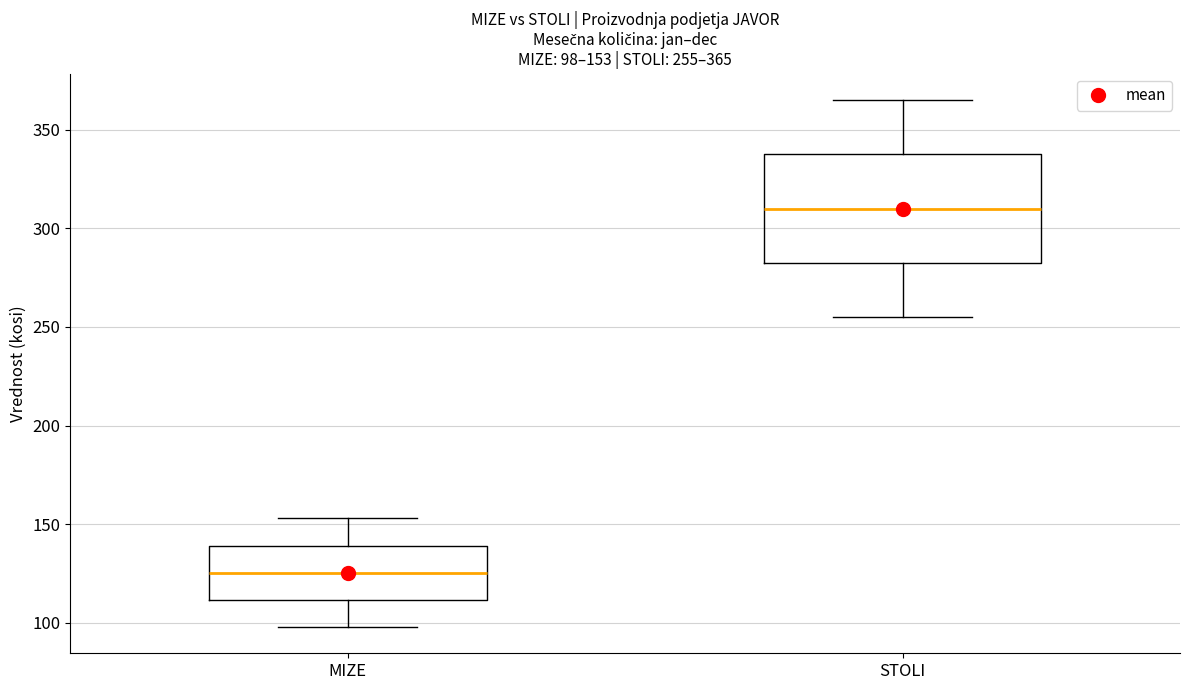

Which box has the highest median line?

STOLI